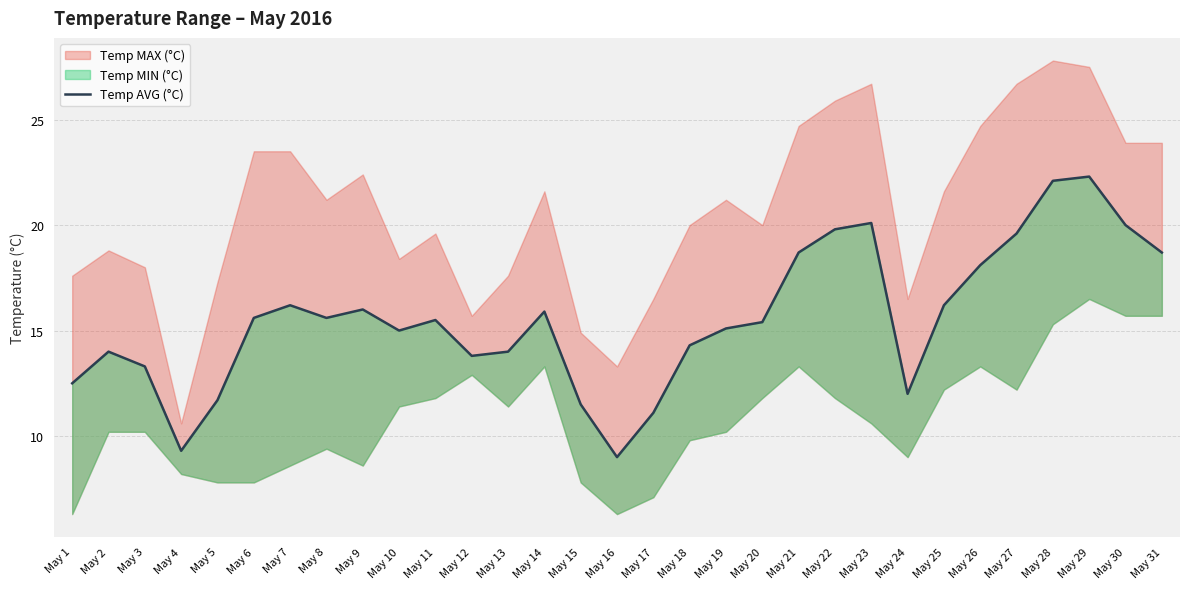

Reading left to right, transcribe all the data shown in this chart.

May 1=12.5	May 2=14.0	May 3=13.3	May 4=9.3	May 5=11.7	May 6=15.6	May 7=16.2	May 8=15.6	May 9=16.0	May 10=15.0	May 11=15.5	May 12=13.8	May 13=14.0	May 14=15.9	May 15=11.5	May 16=9.0	May 17=11.1	May 18=14.3	May 19=15.1	May 20=15.4	May 21=18.7	May 22=19.8	May 23=20.1	May 24=12.0	May 25=16.2	May 26=18.1	May 27=19.6	May 28=22.1	May 29=22.3	May 30=20.0	May 31=18.7